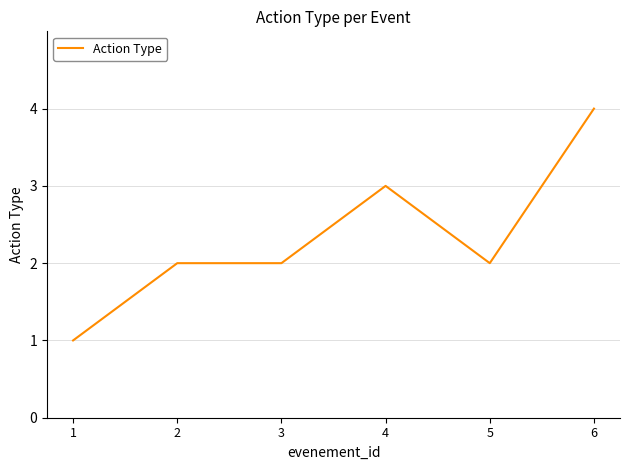

True or false: the data has more than 2 interior local peaks.

False